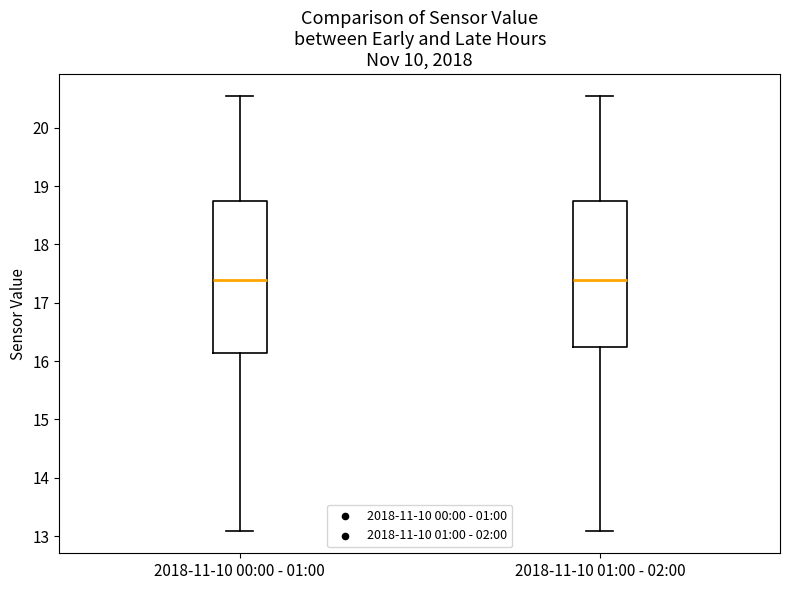

Where does the upper whisker of the box for 2018-11-10 00:00 - 01:00 end on the y-axis? The values are not printed on the chart, so give them approximately, as read against the axis.

20.6